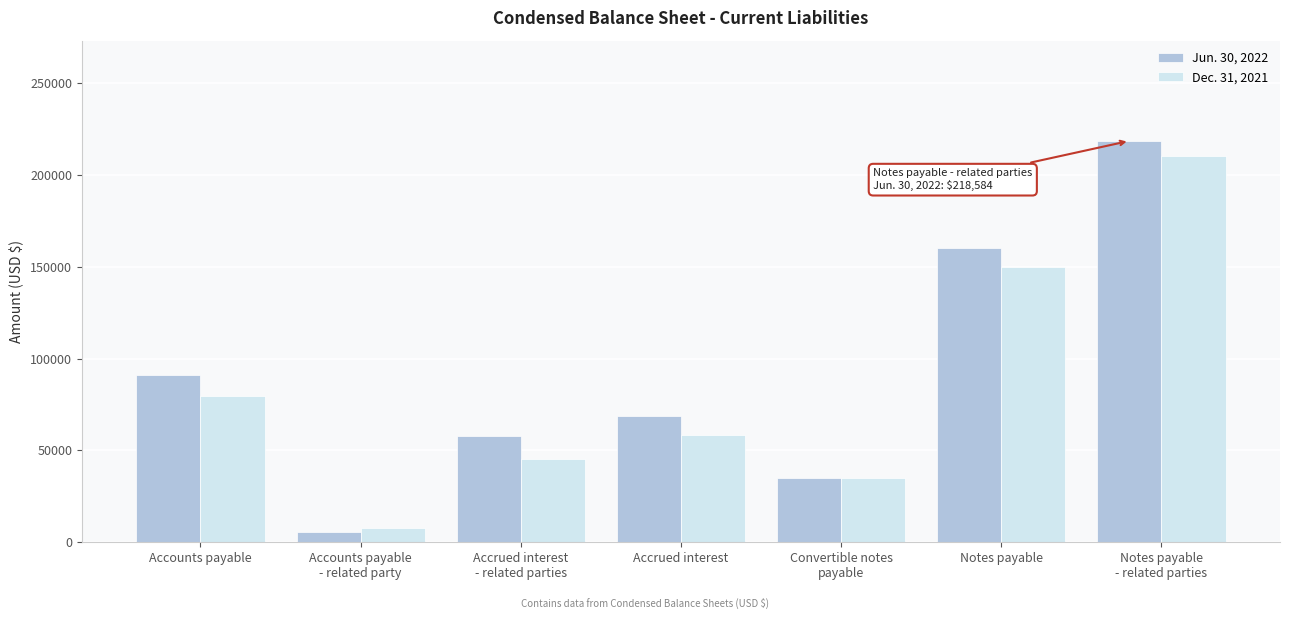

Where is Jun. 30, 2022 nearest to the value 112042?

Accounts payable